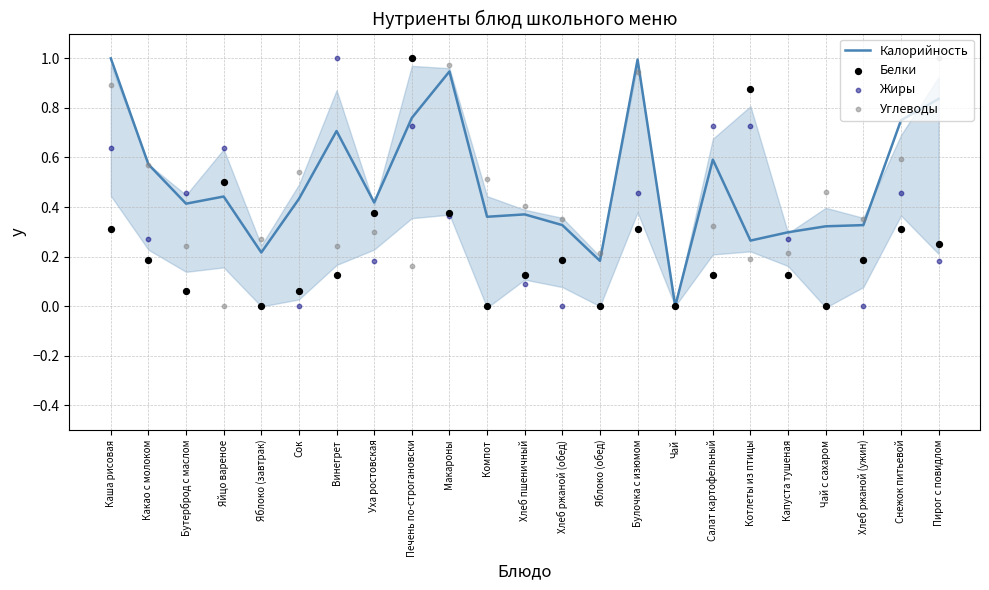

Is the value of Калорийность at Снежок питьевой greater than the value of Углеводы at Компот?

Yes